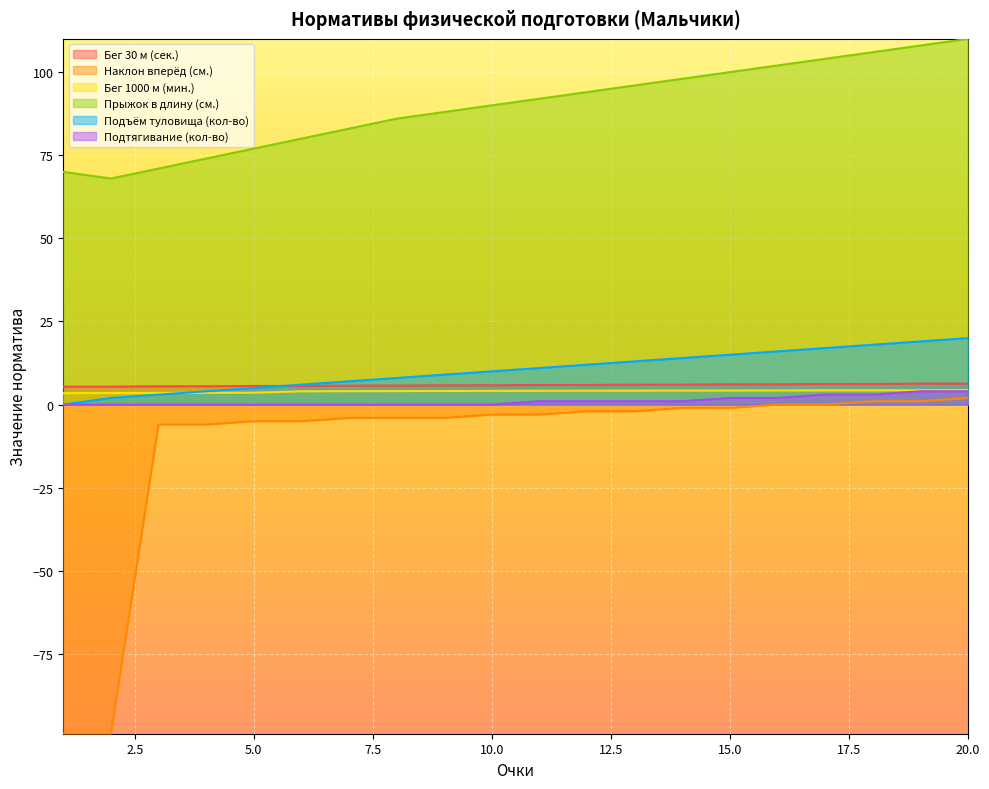

The value of Подтягивание (кол-во) at 12 is 1.0. True or false?

True